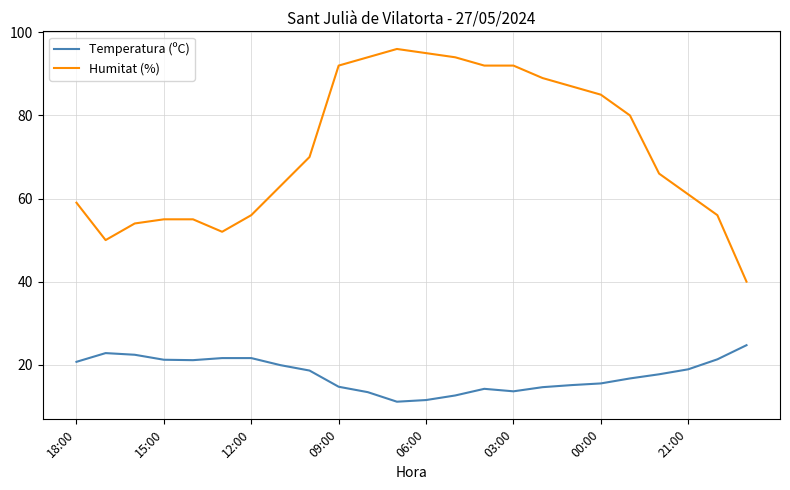

Which series has the largest total across all categories?

Humitat (%)